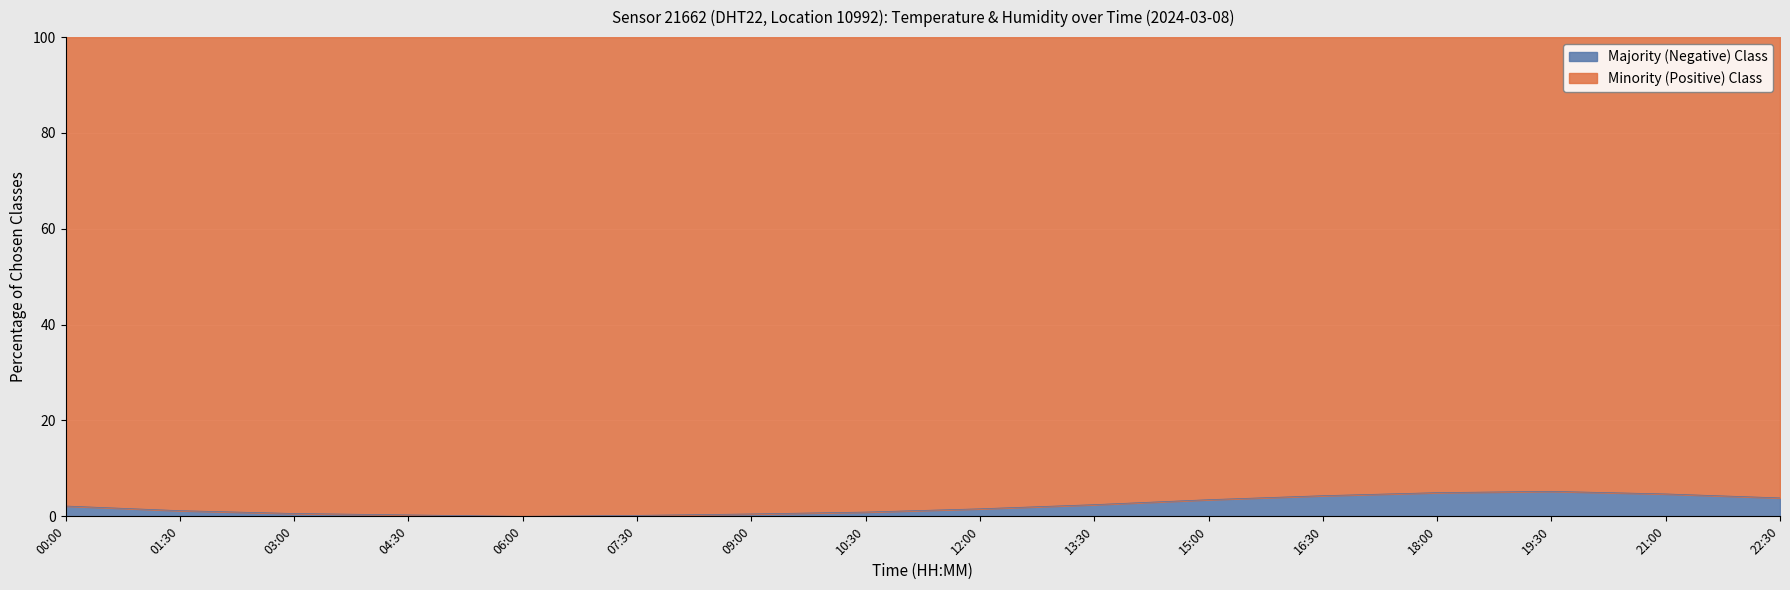

Reading left to right, list all the values displayed in this chart.

00:00=2.2	01:30=1.2	03:00=0.6	04:30=0.3	06:00=0.0	07:30=0.2	09:00=0.5	10:30=0.9	12:00=1.6	13:30=2.4	15:00=3.5	16:30=4.3	18:00=4.9	19:30=5.2	21:00=4.7	22:30=3.8